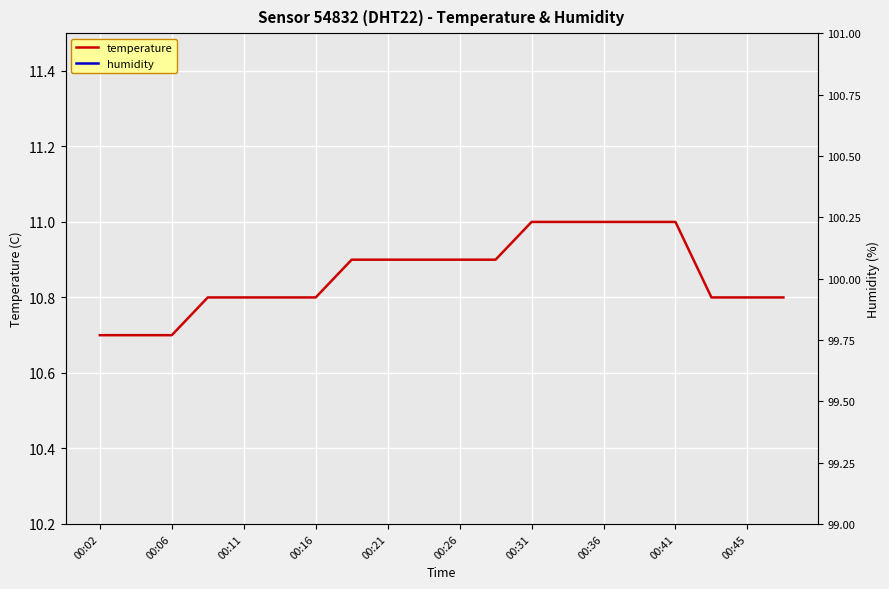

The humidity series shows 179.5 at 00:36. True or false?

False